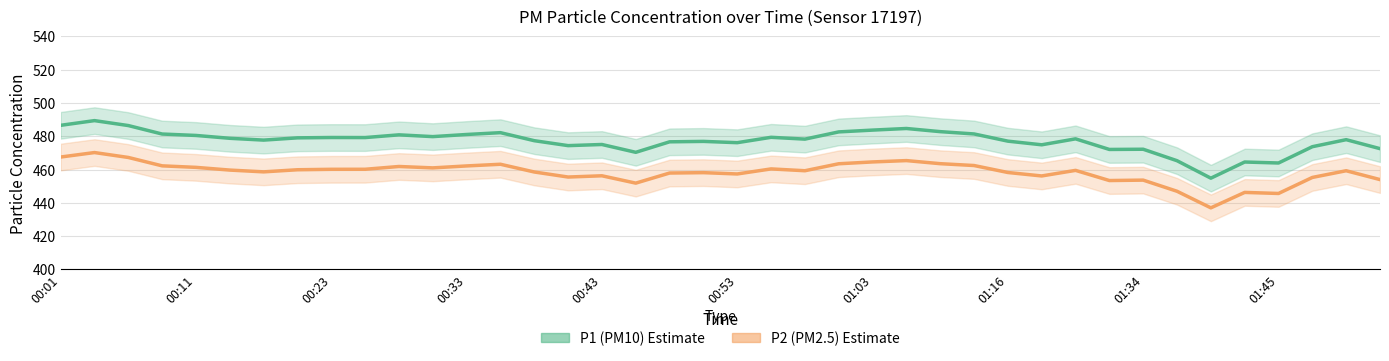

Which series has the largest total across all categories?

P1 (PM10)